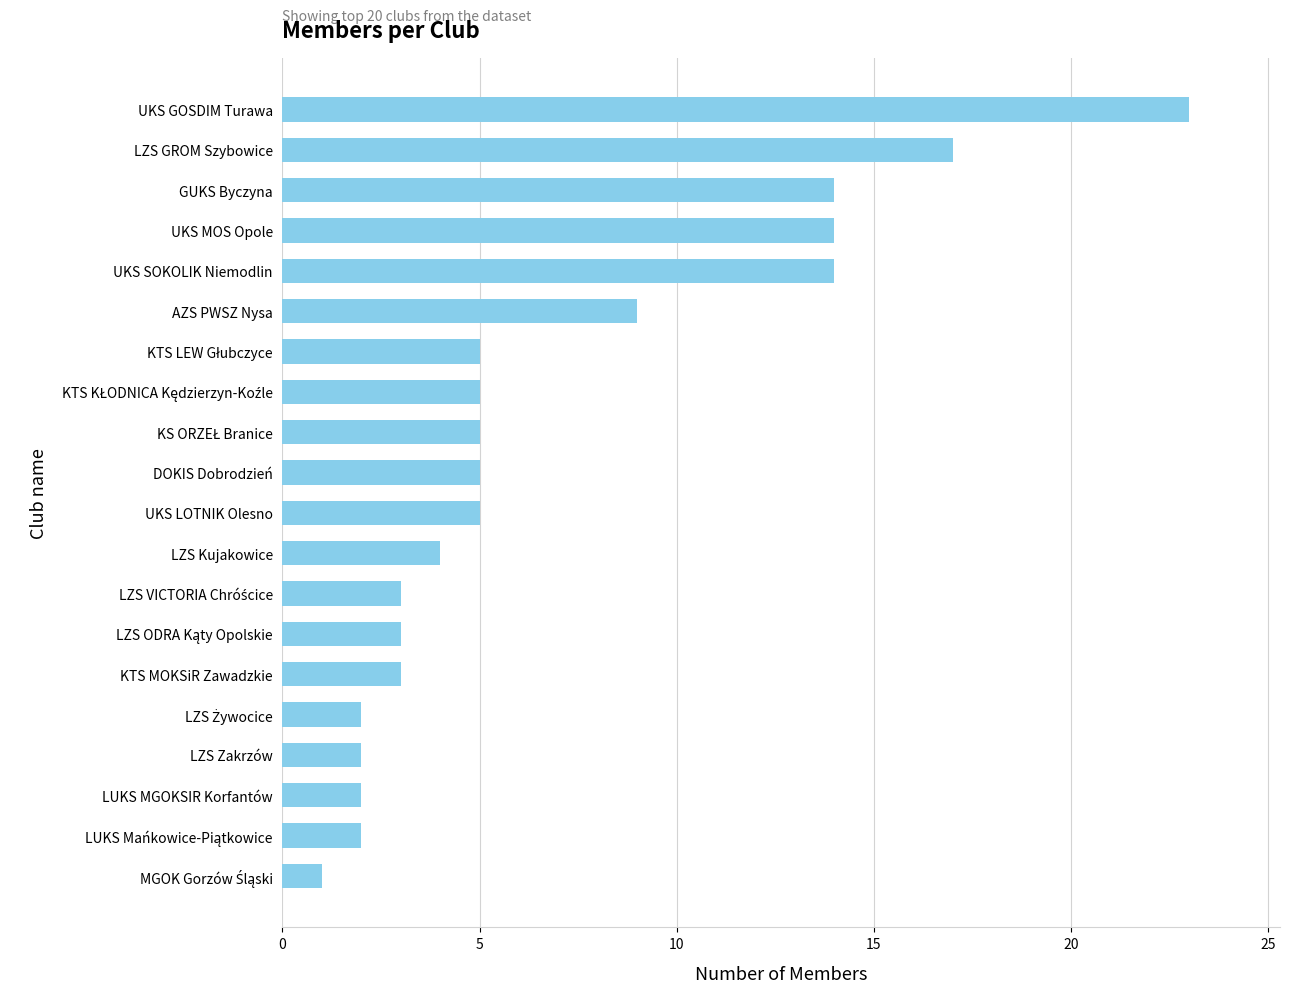

What is the average value?

7